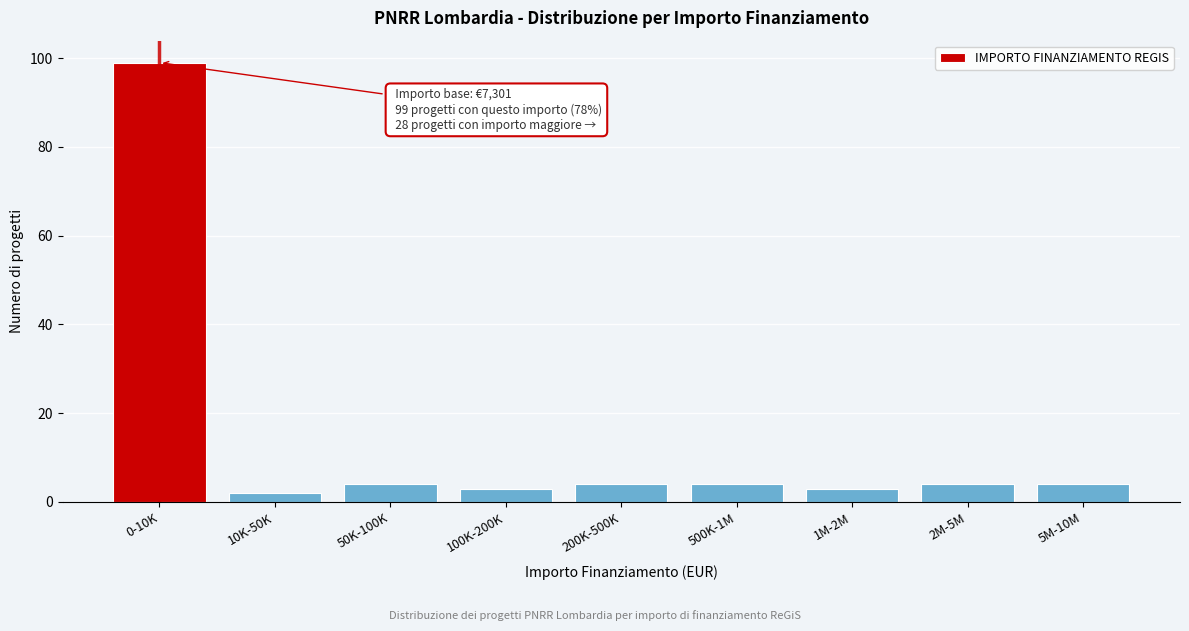

Reading left to right, transcribe all the data shown in this chart.

99	2	4	3	4	4	3	4	4